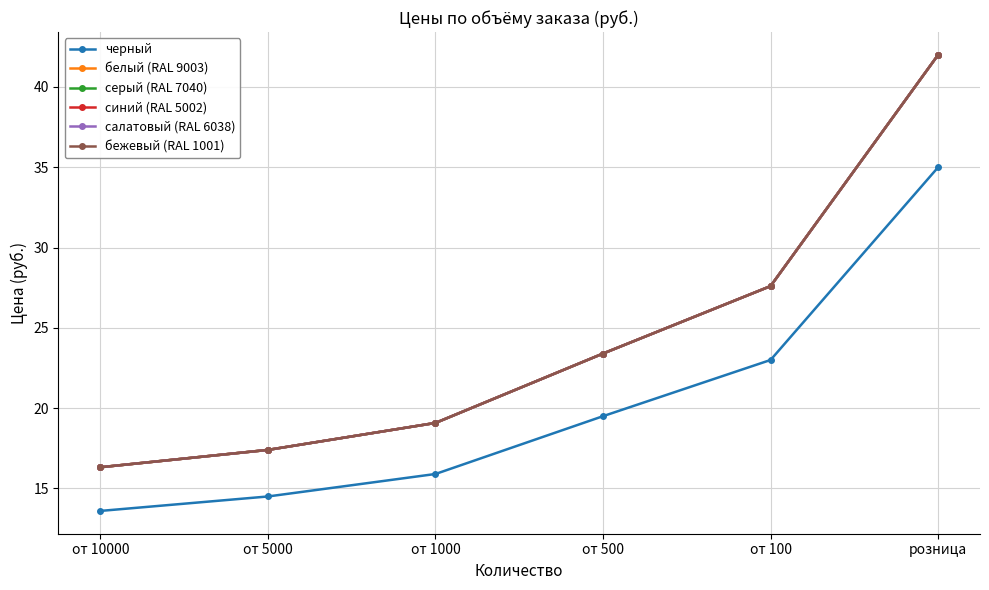

Between от 10000 and розница, which series saw the biggest shift?

белый (RAL 9003)